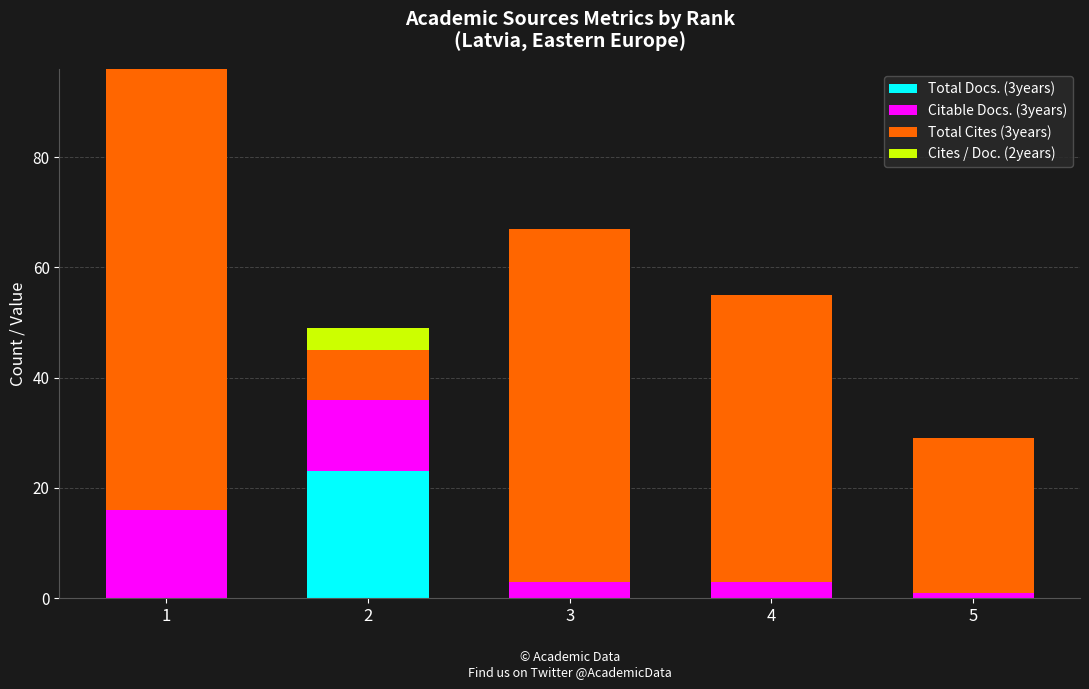

True or false: Total Docs. (3years) has a value of 12 at 4.

False